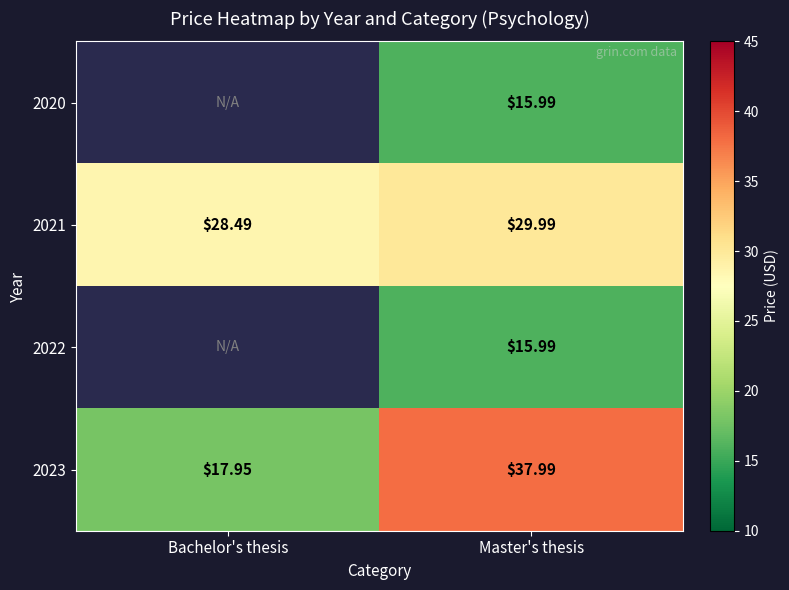

Is the value of 2020 at Master's thesis greater than the value of 2023 at Master's thesis?

No